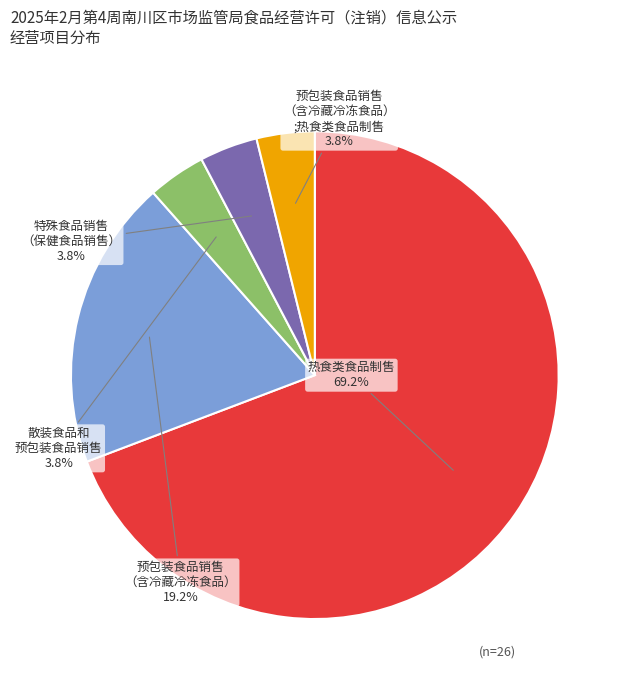

Does any single category account for the majority?

Yes